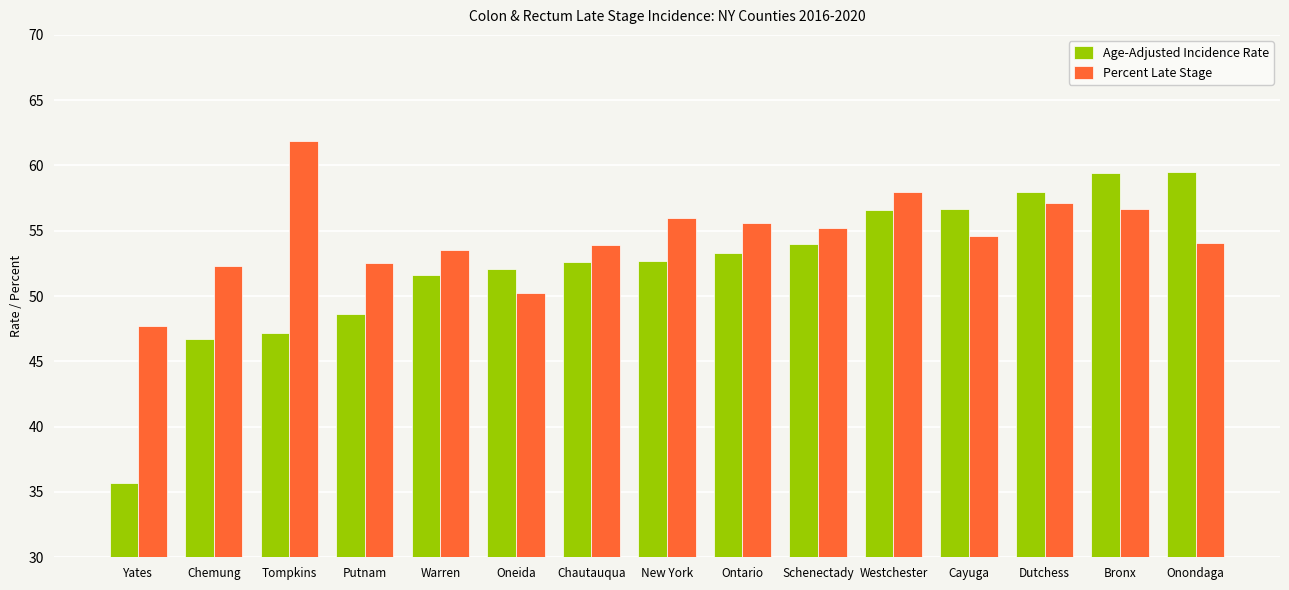

Which series has the largest total across all categories?

Percent Late Stage